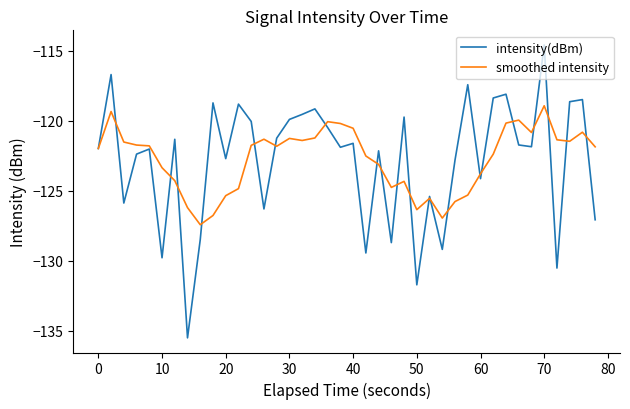

What is the minimum value shown in the chart?

-135.5